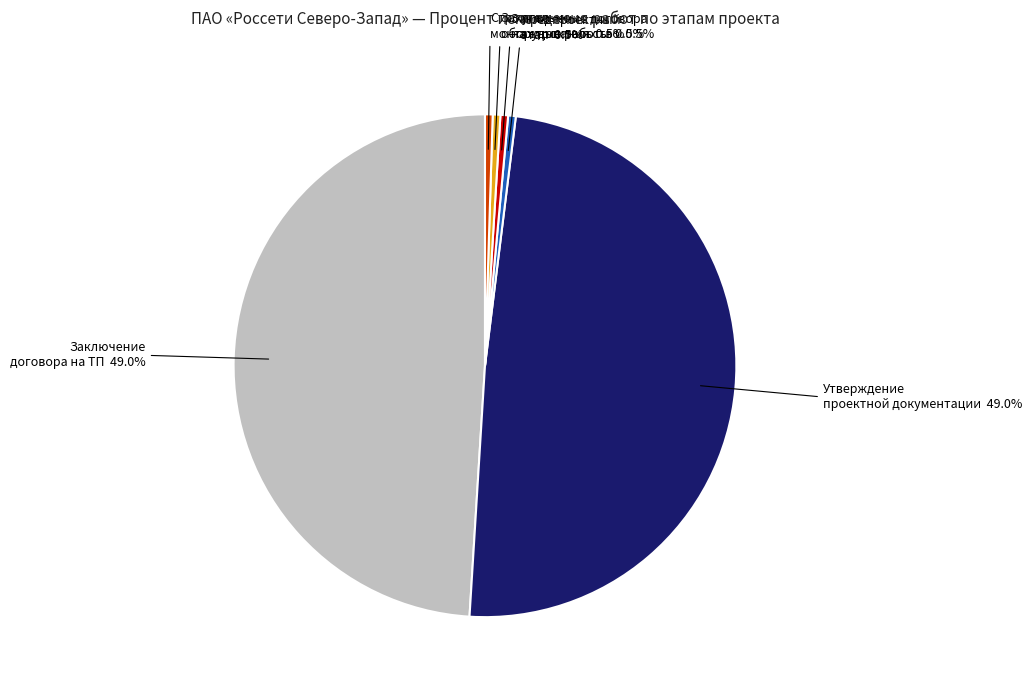

How many slices are in this pie chart?

6